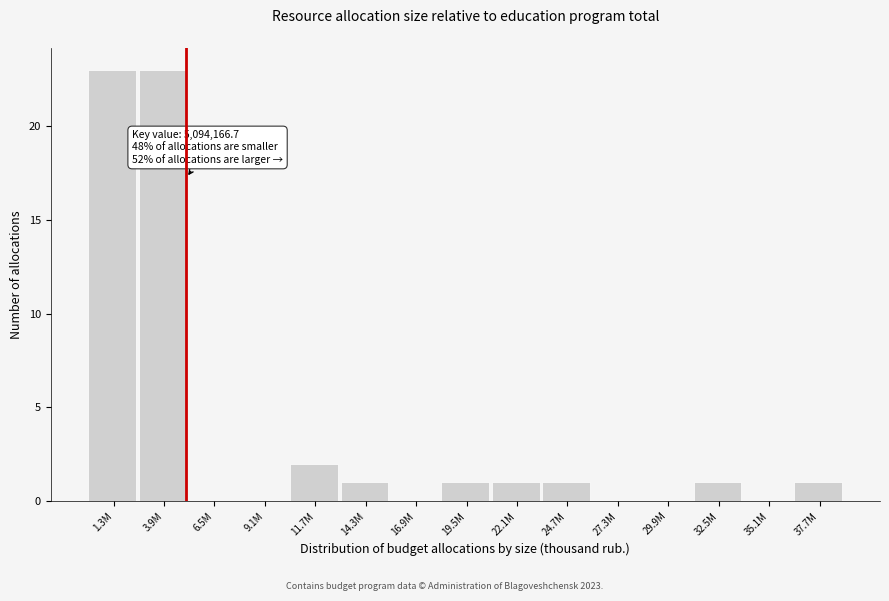

Reading left to right, transcribe all the data shown in this chart.

1.3M=23	3.9M=23	6.5M=0	9.1M=0	11.7M=2	14.3M=1	16.9M=0	19.5M=1	22.1M=1	24.7M=1	27.3M=0	29.9M=0	32.5M=1	35.1M=0	37.7M=1